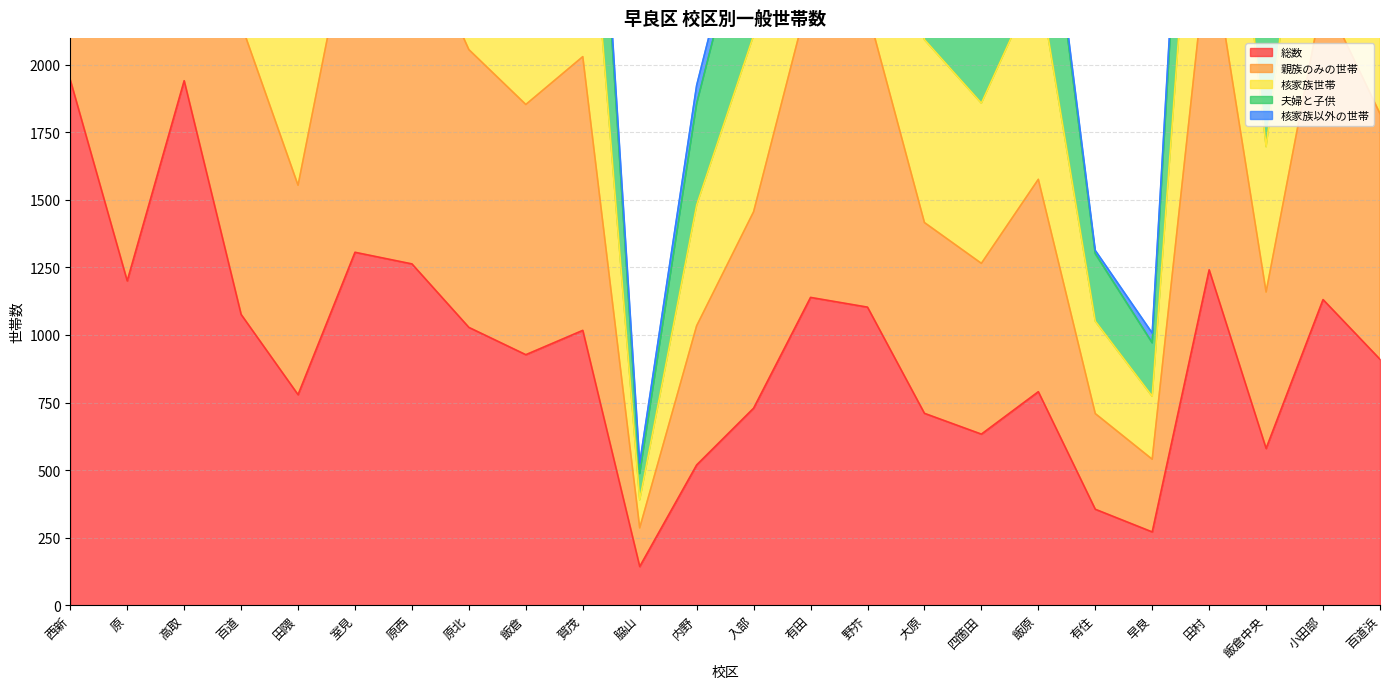

True or false: 総数 has more than 0 interior local peaks.

True